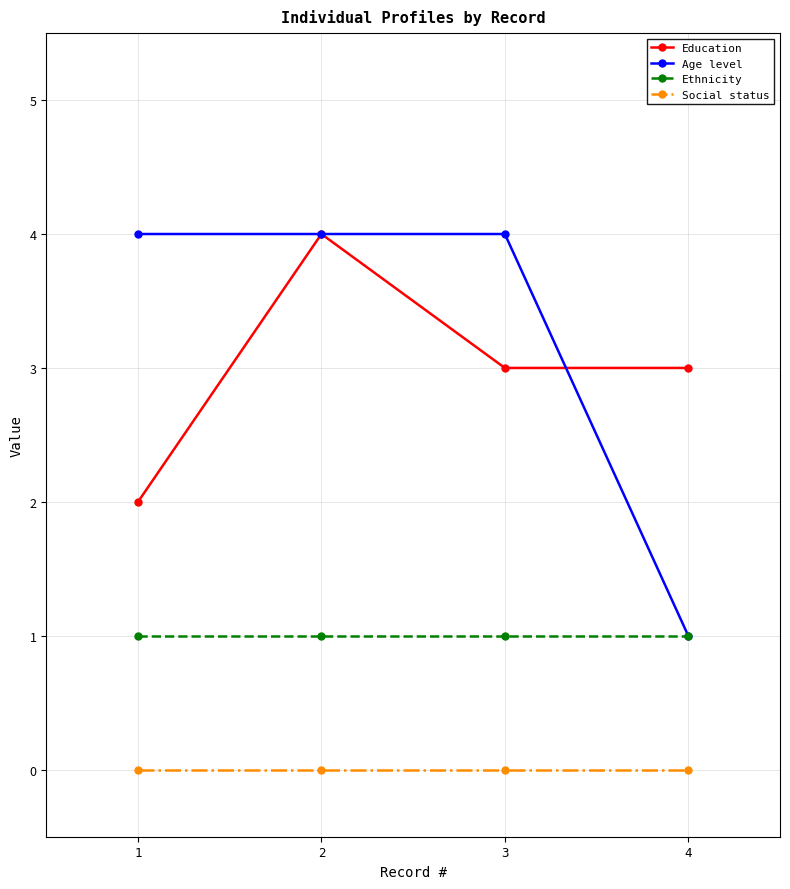

What is the difference between the highest and lowest values at 3?

4